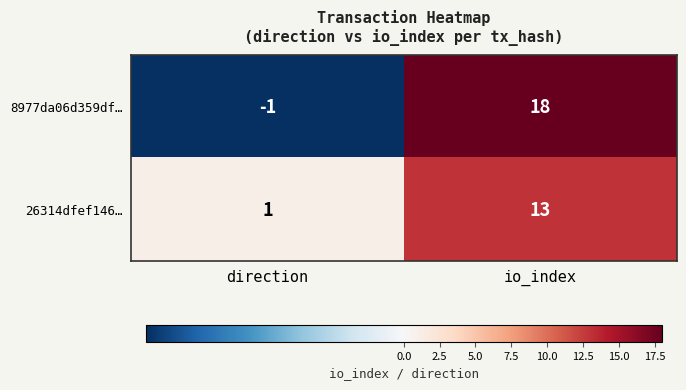

What is the difference between the 8977da06d359df… values at io_index and direction?

19